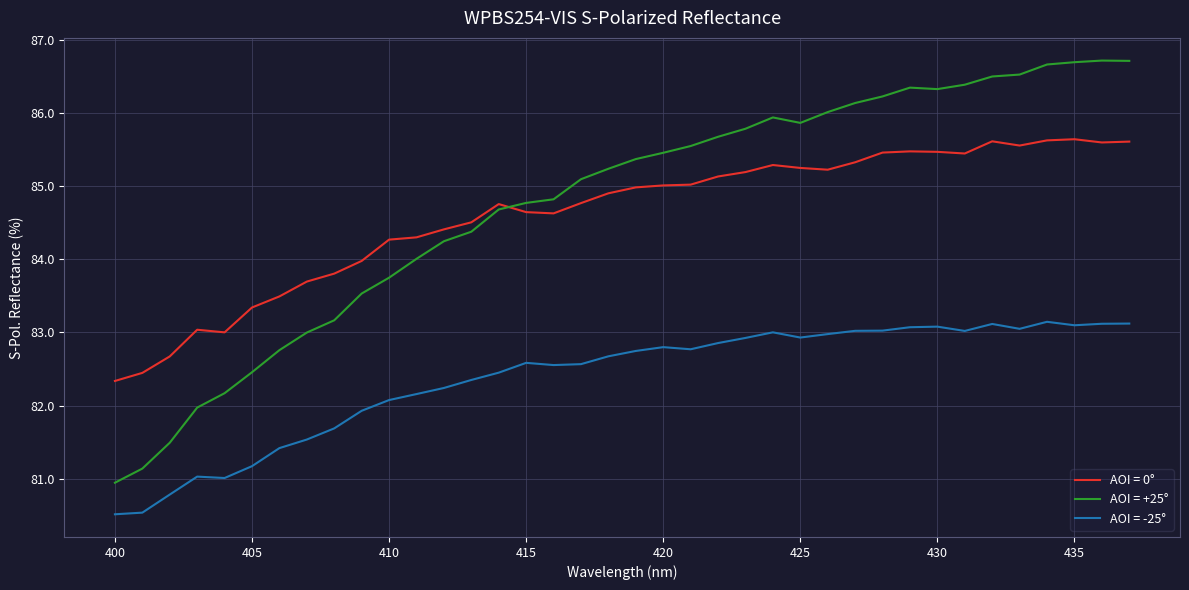

Which series has the largest range (max minus min)?

AOI = +25°